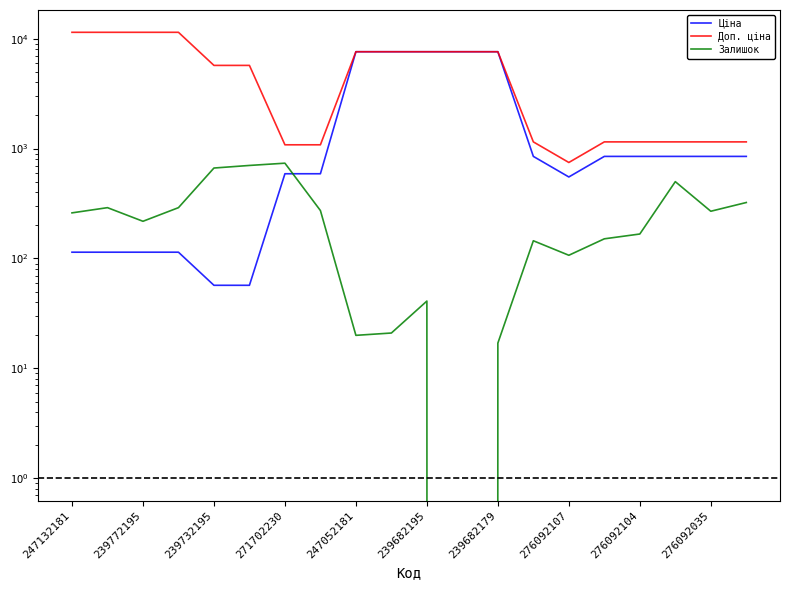

True or false: Доп. ціна and Залишок cross at least once.

False